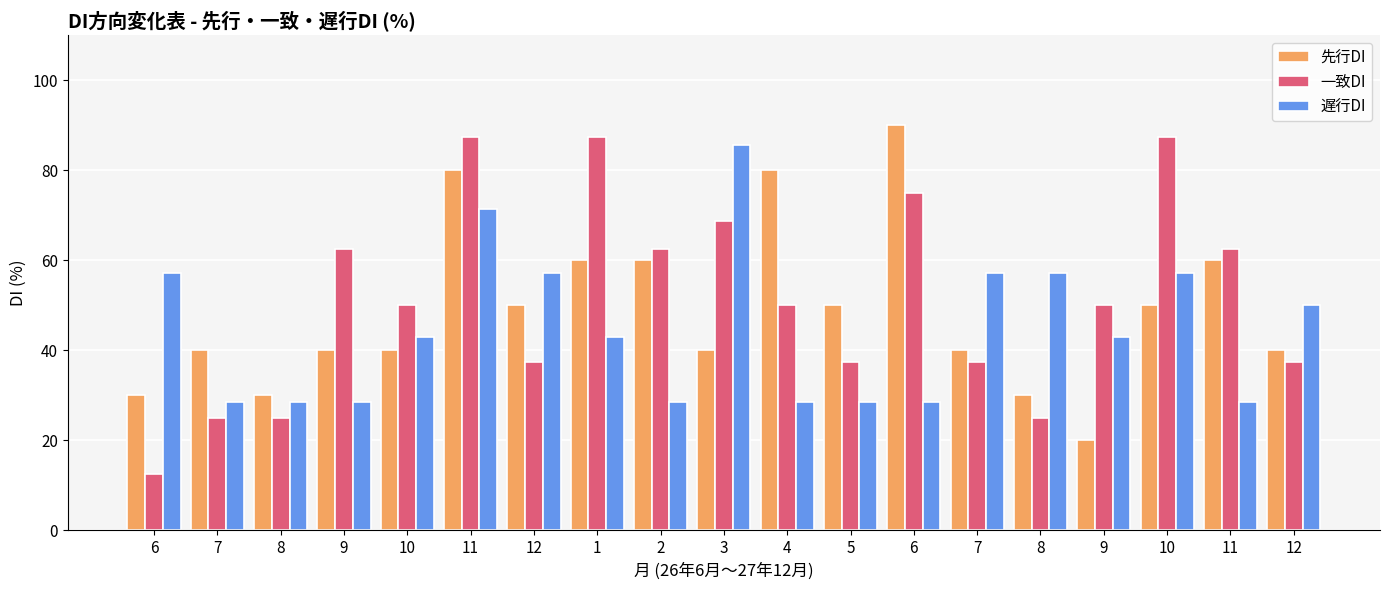

List the series in order of their overall mean, highest first.

一致DI, 先行DI, 遅行DI